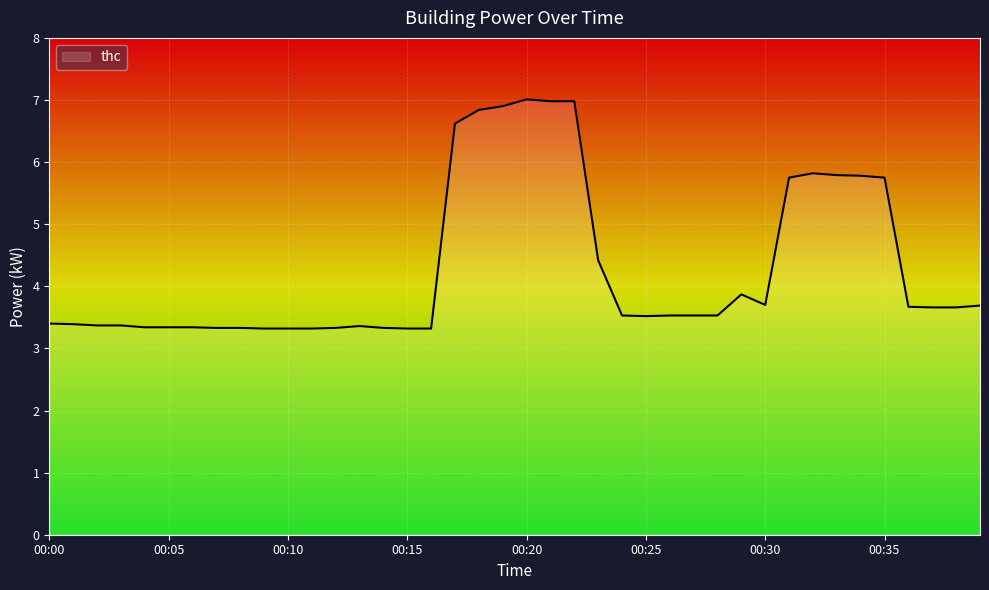

What is the difference between the maximum and minimum values?

3.7